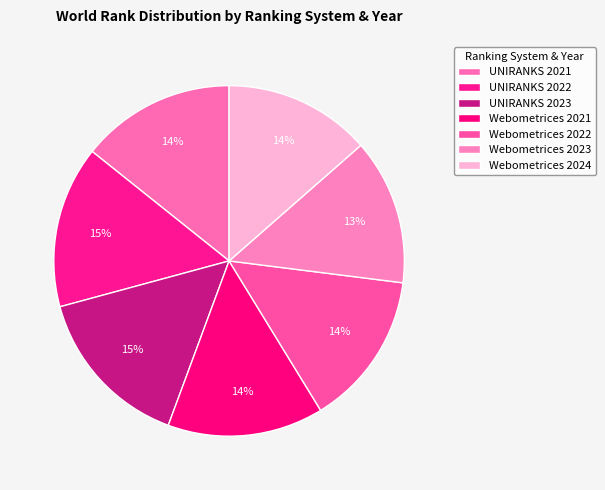

What is the change in value from UNIRANKS 2021 to UNIRANKS 2023?

+1781